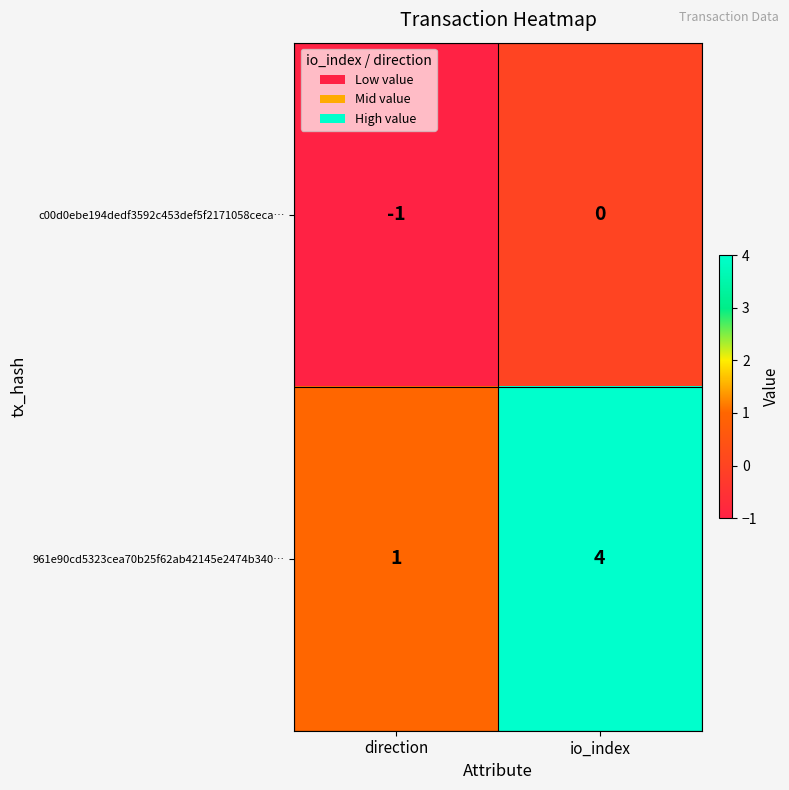

List the series in order of their peak value, highest first.

961e90cd5323cea70b25f62ab42145e2474b340…, c00d0ebe194dedf3592c453def5f2171058ceca…